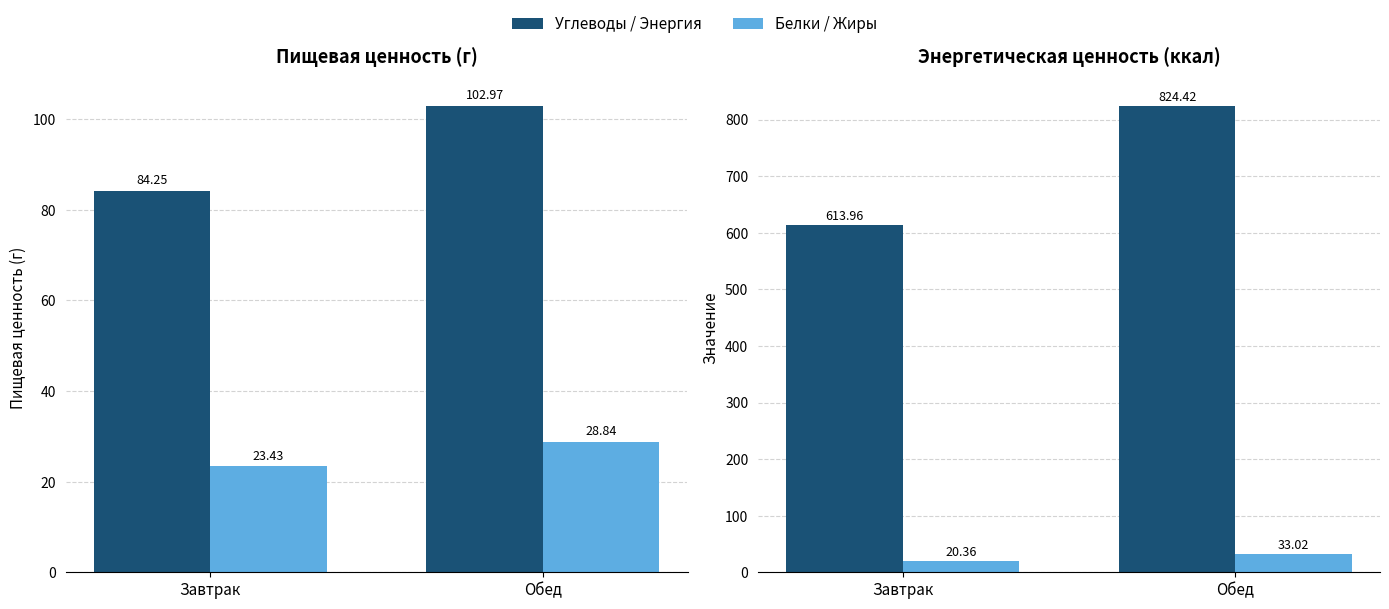

Between Завтрак and Обед, which series saw the biggest shift?

Энергетическая ценность (ккал)